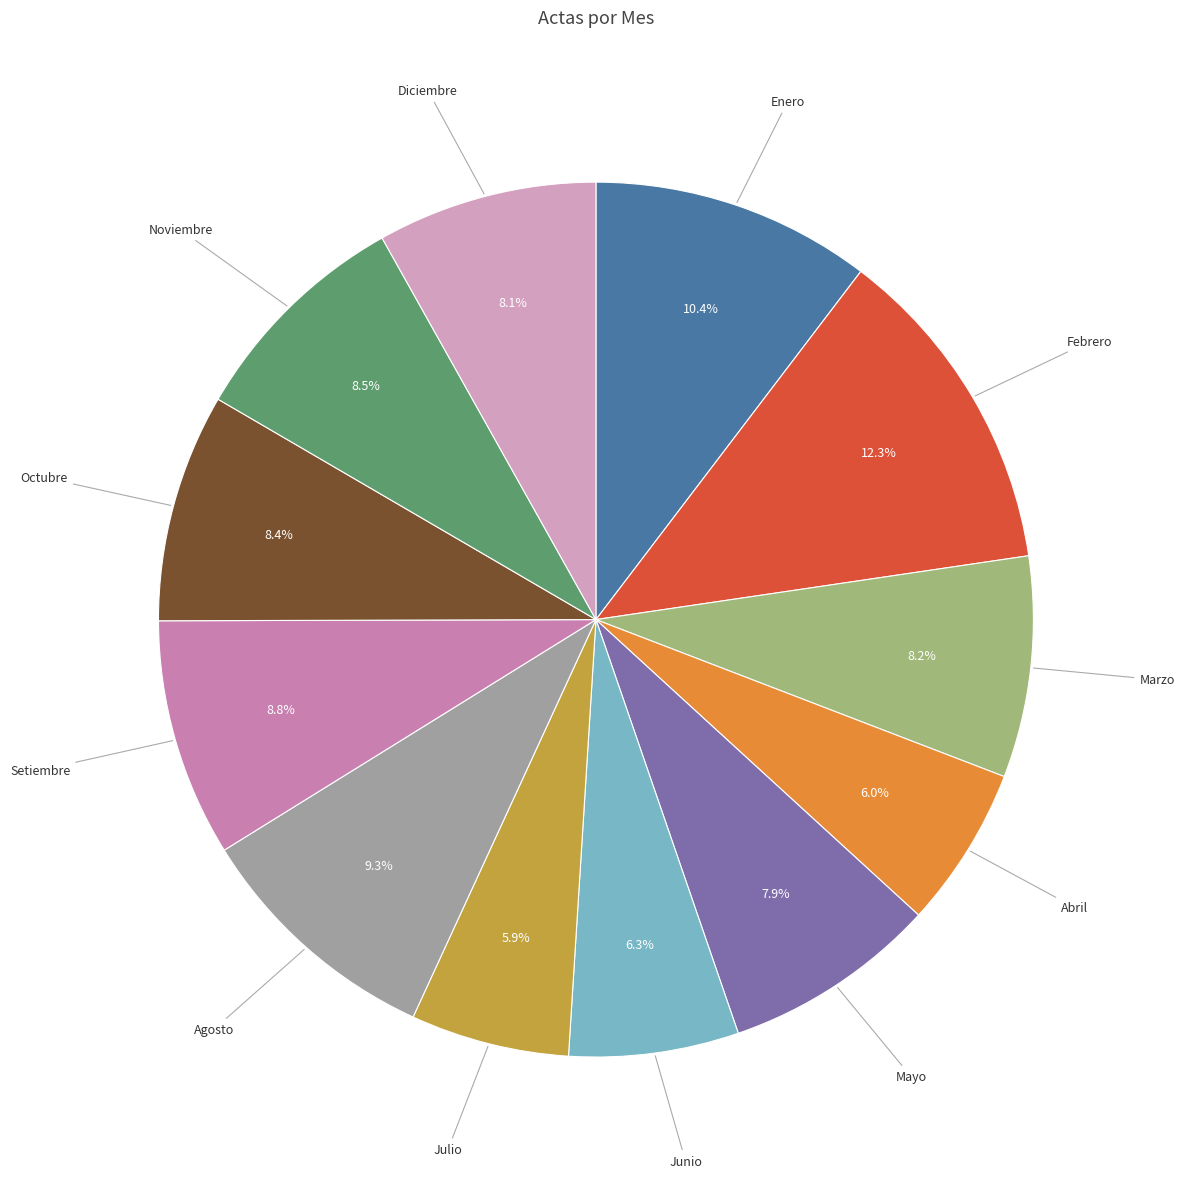

How many slices are in this pie chart?

12